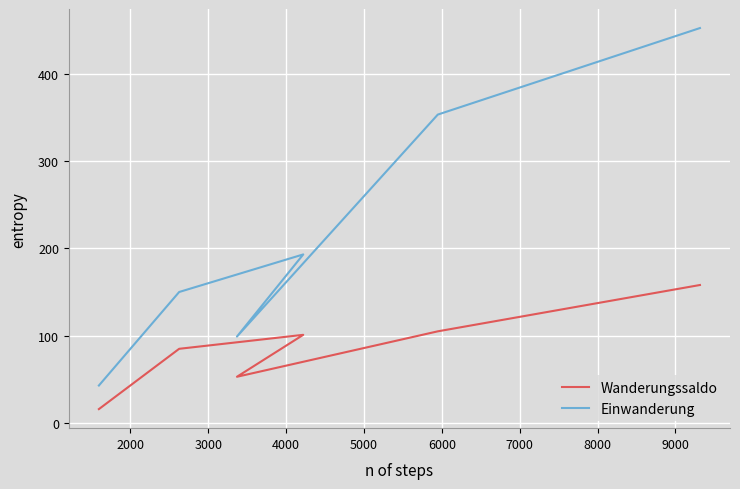

What is the smallest value displayed?

16